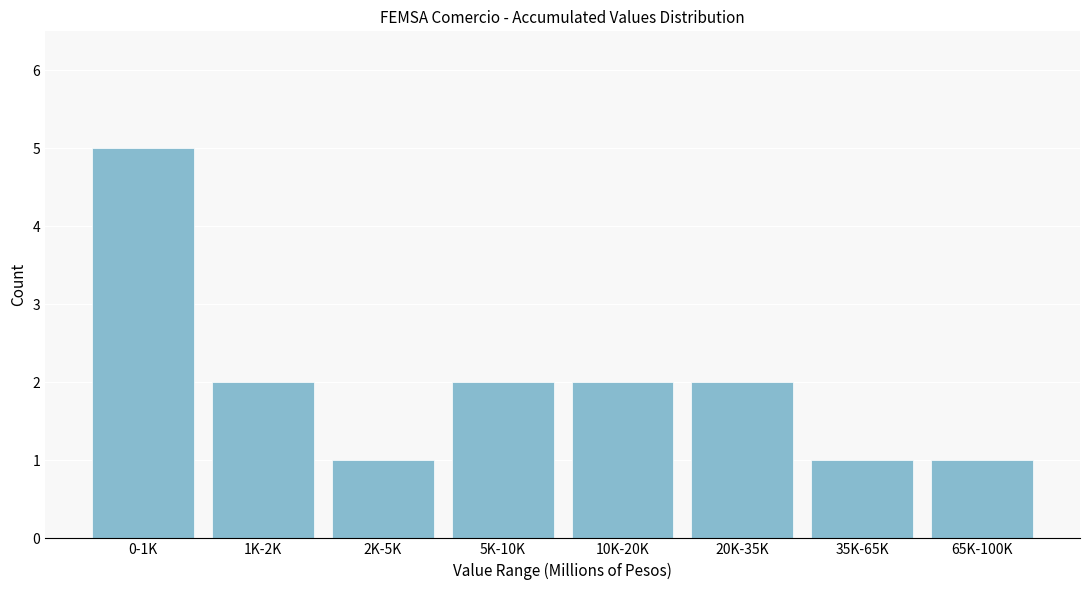

Reading right to left, what are all the values shown in this chart?

65K-100K=1	35K-65K=1	20K-35K=2	10K-20K=2	5K-10K=2	2K-5K=1	1K-2K=2	0-1K=5